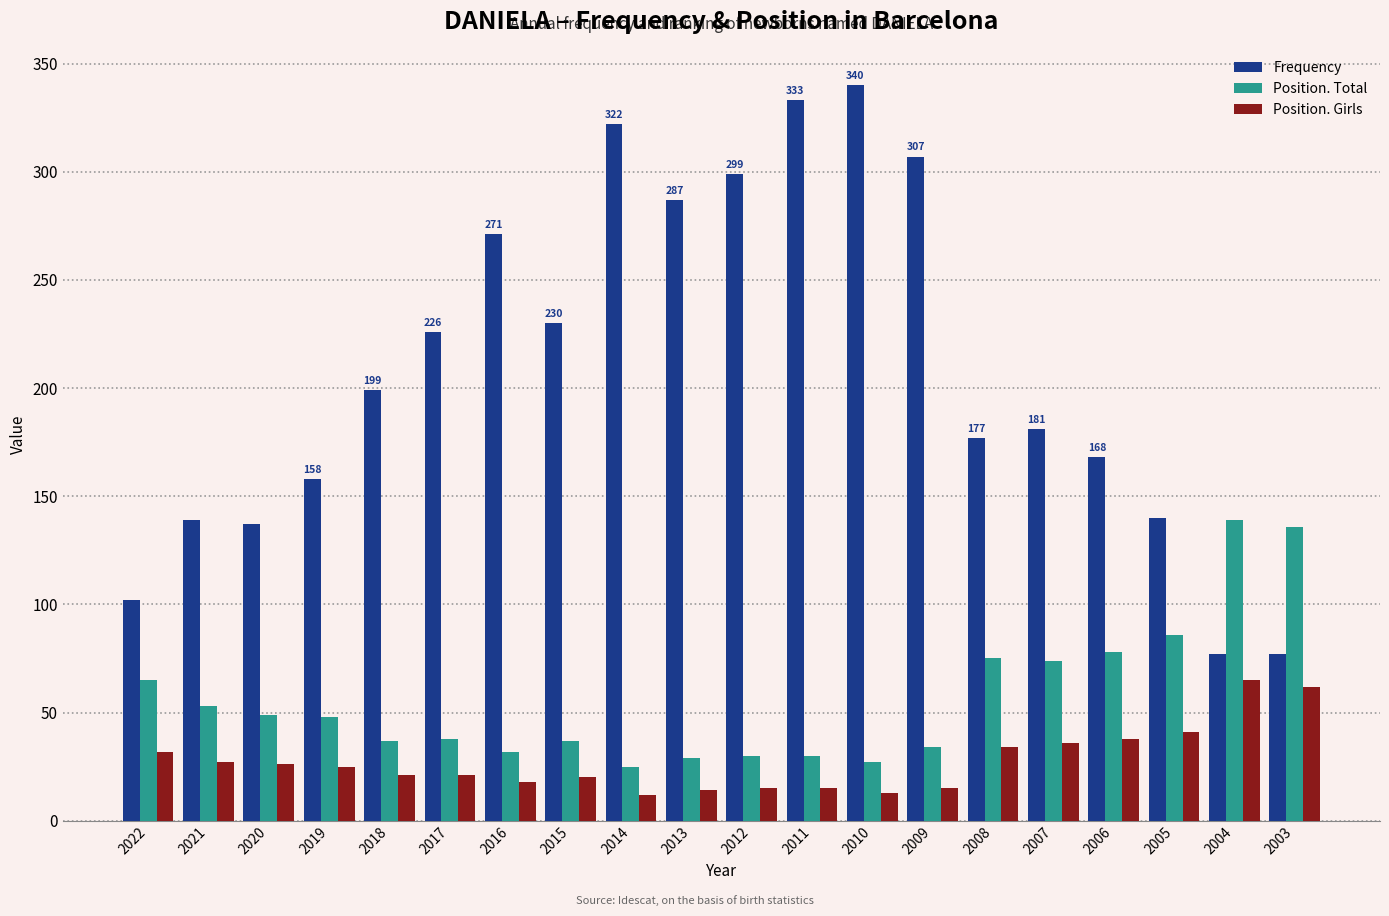

At which label is Frequency closest to 208?

2018